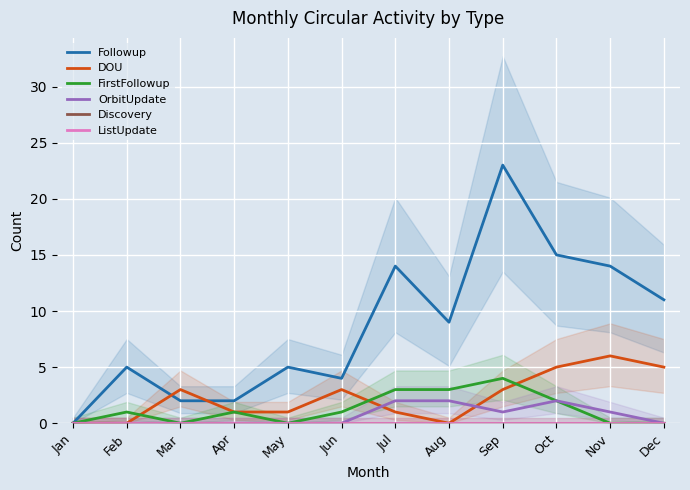

In OrbitUpdate, how many points are higher than both neighbors (excluding endpoints)?

1